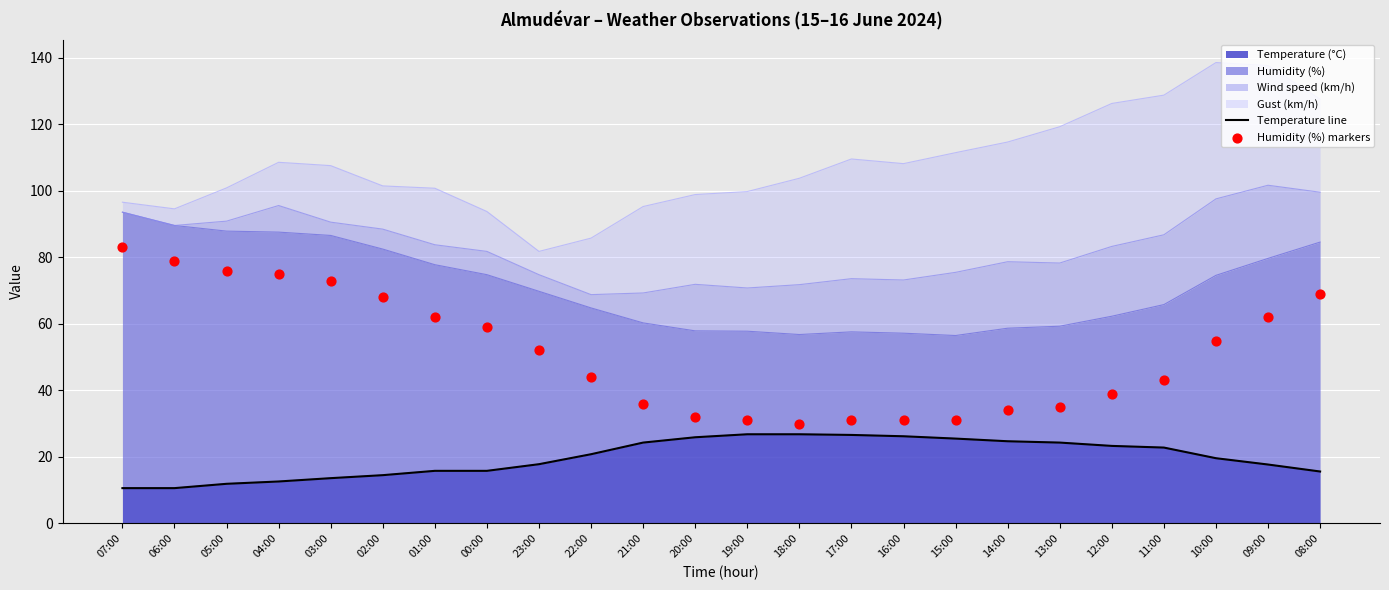

The Temperature (°C) series shows 46.1 at 18:00. True or false?

False